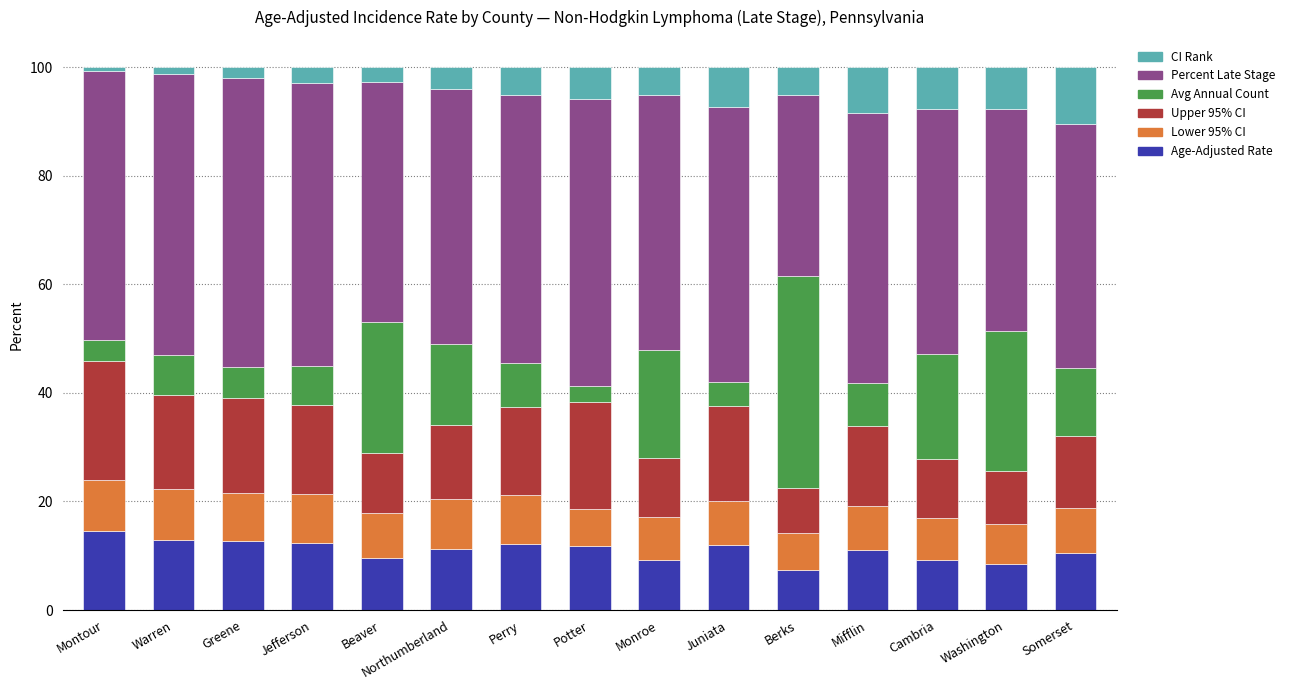

The value of Age-Adjusted Rate at Mifflin is 11.0. True or false?

True